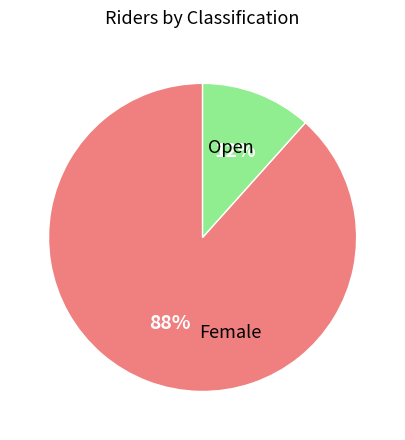

To the nearest percent, what is the average slice percentage?

50%